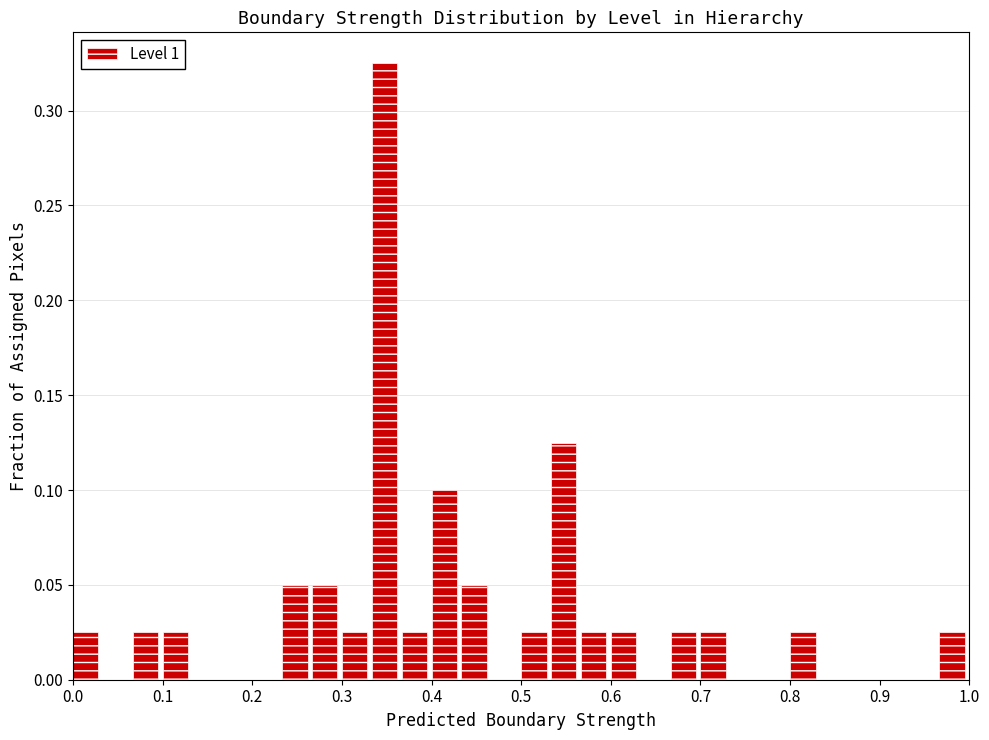

Read against the x-axis, roughly where is the centre of the tallest bar?

0.35